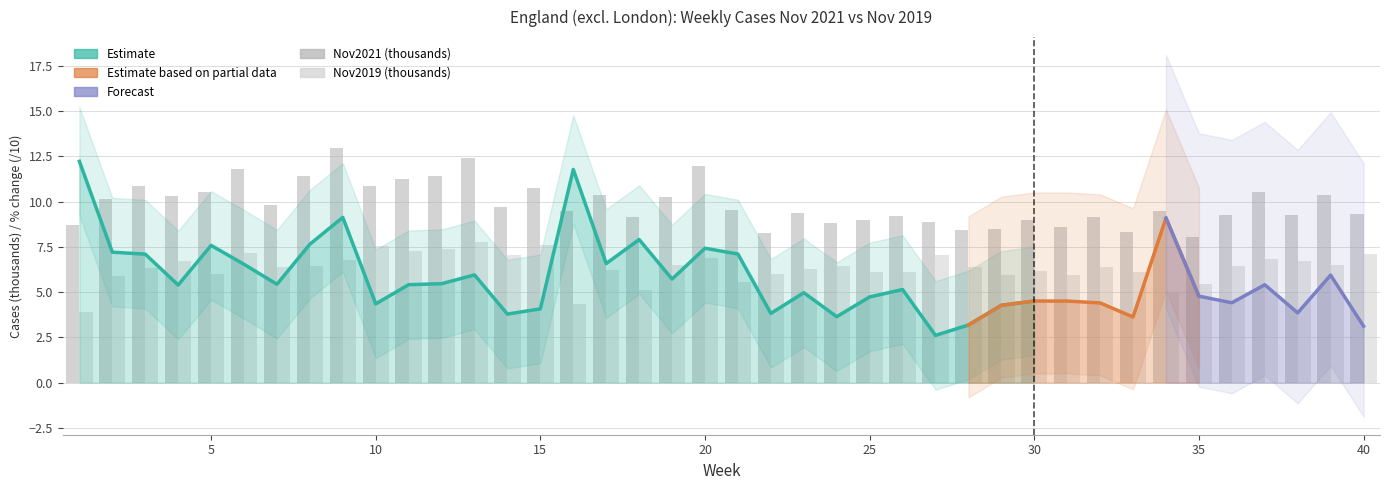

Reading left to right, extract all data points from this chart.

Nov2021: 1=8.7	2=10.2	3=10.9	4=10.3	5=10.5	6=11.8	7=9.8	8=11.4	9=12.9	10=10.8	11=11.3	12=11.4	13=12.4	14=9.7	15=10.7	16=9.5	17=10.4	18=9.1	19=10.2	20=12.0	21=9.5	22=8.3	23=9.4	24=8.8	25=9.0	26=9.2	27=8.9	28=8.4	29=8.5	30=9.0	31=8.6	32=9.2	33=8.3	34=9.5	35=8.0	36=9.3	37=10.6	38=9.3	39=10.4	40=9.3
Nov2019: 1=3.9	2=5.9	3=6.4	4=6.7	5=6.0	6=7.2	7=6.4	8=6.5	9=6.8	10=7.6	11=7.3	12=7.4	13=7.8	14=7.0	15=7.6	16=4.4	17=6.2	18=5.1	19=6.5	20=6.9	21=5.6	22=6.0	23=6.3	24=6.5	25=6.1	26=6.1	27=7.0	28=6.4	29=5.9	30=6.2	31=5.9	32=6.4	33=6.1	34=5.0	35=5.4	36=6.4	37=6.8	38=6.7	39=6.5	40=7.1